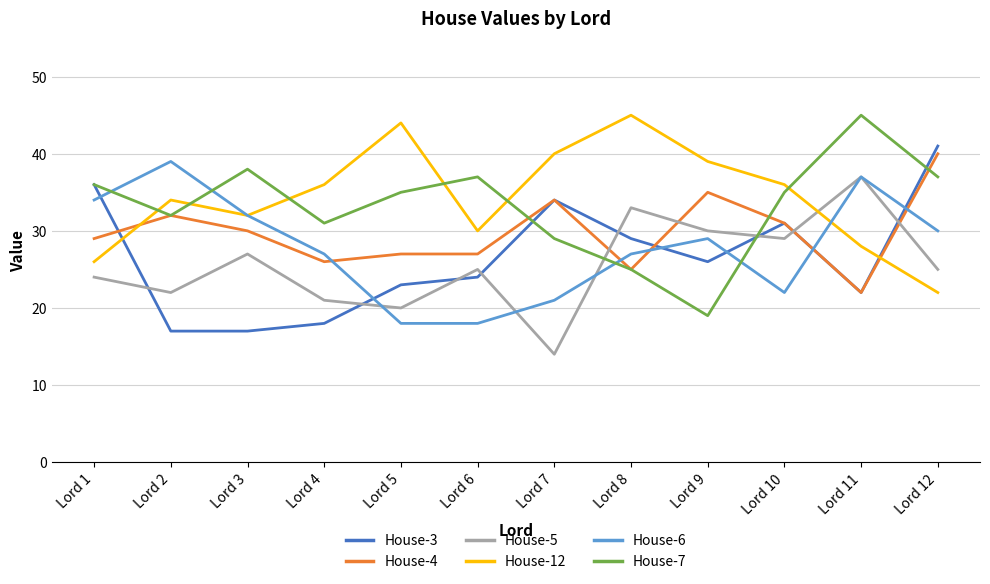

What are all the series names shown in the legend?

House-3, House-4, House-5, House-12, House-6, House-7